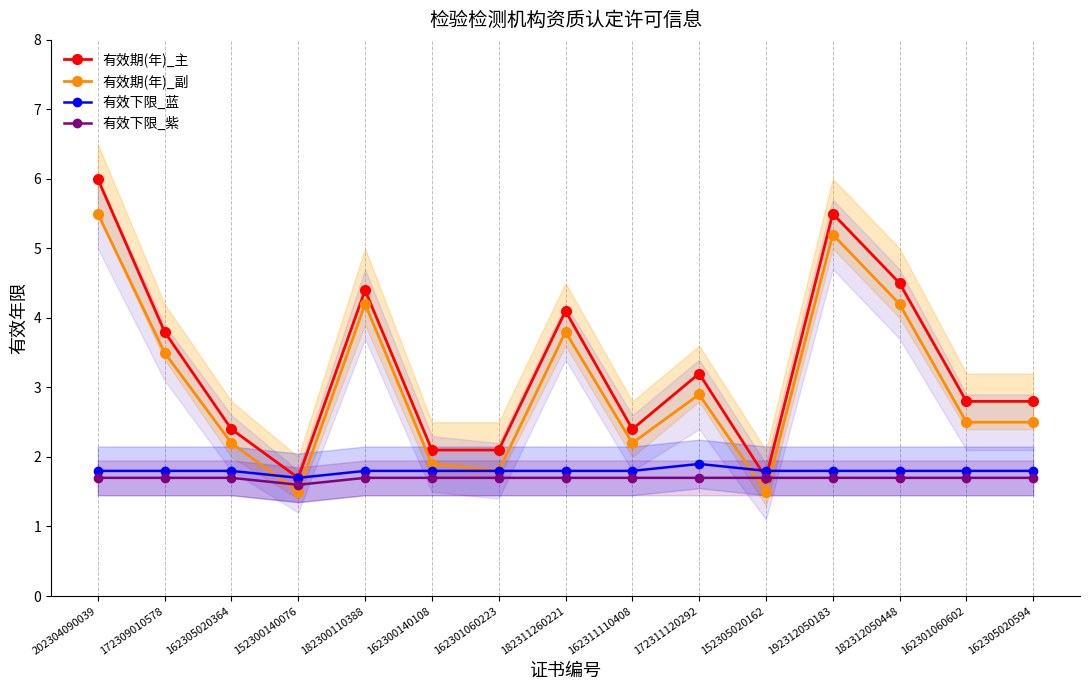

Is it true that 有效下限_蓝 equals 3.0 at 162301060602?

False